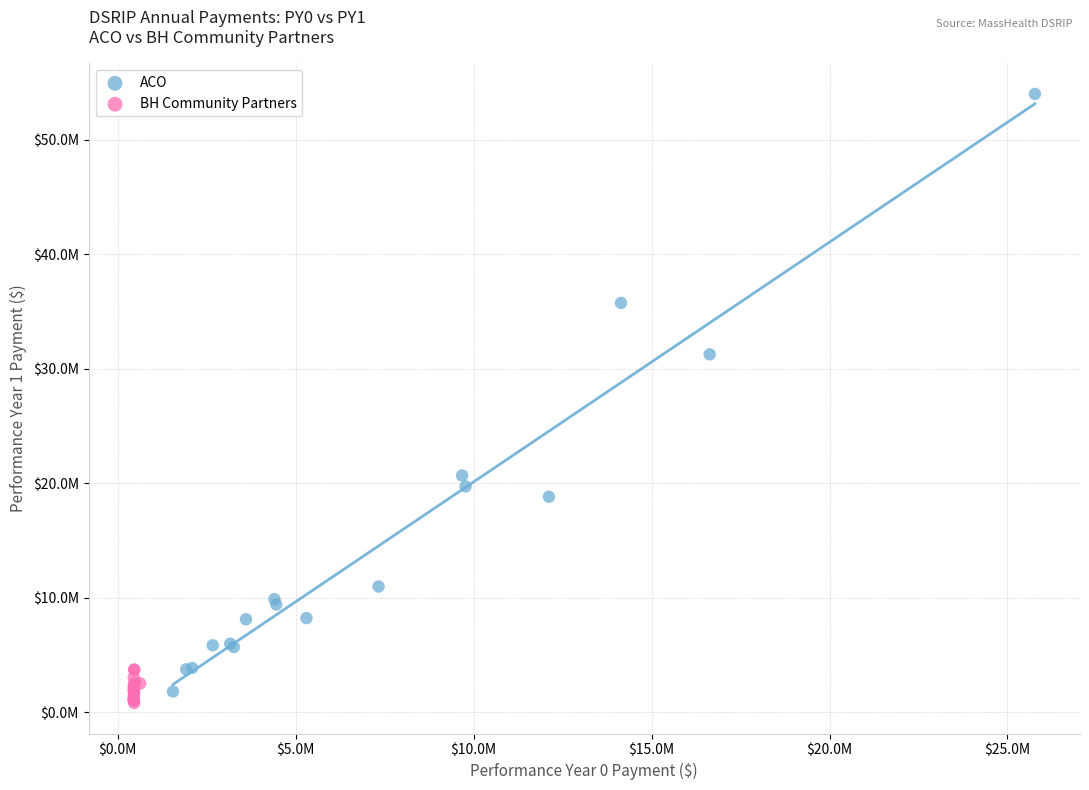

Which series reaches the maximum Y coordinate?

ACO